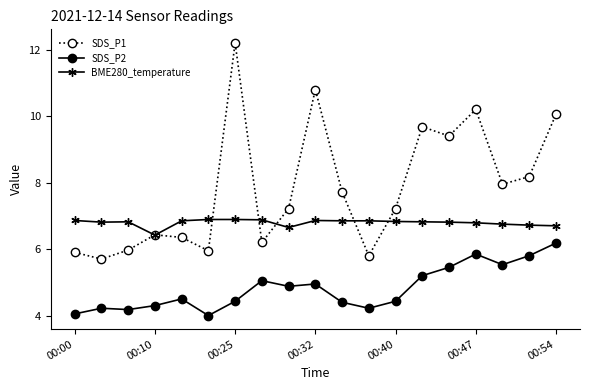

How many BME280_temperature values are between 6 and 7?

19